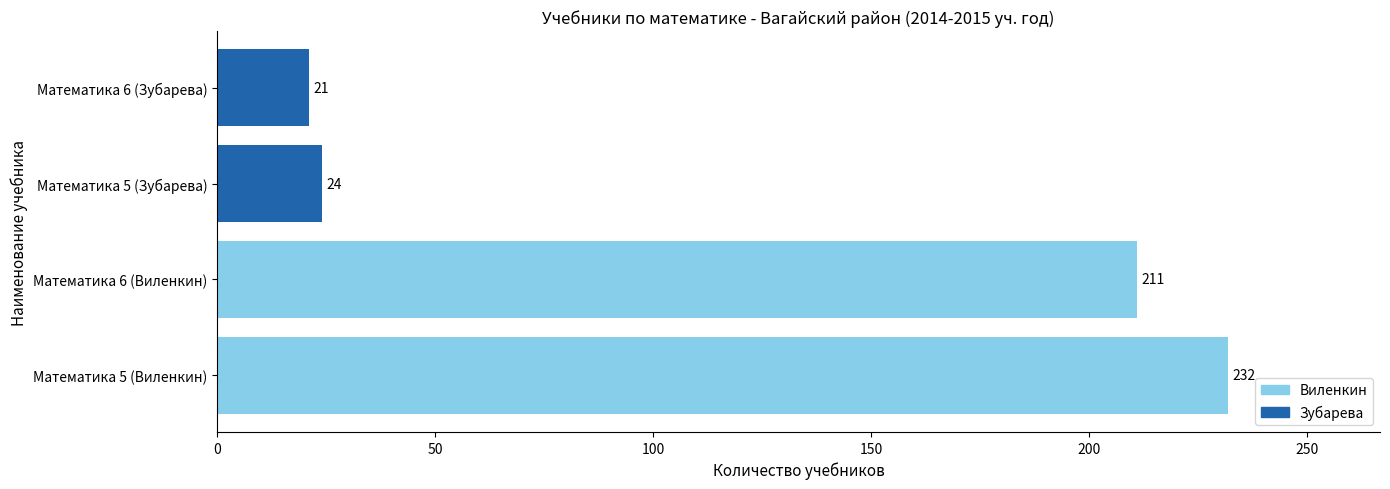

Are the bars grouped side by side (vs. stacked)?

No